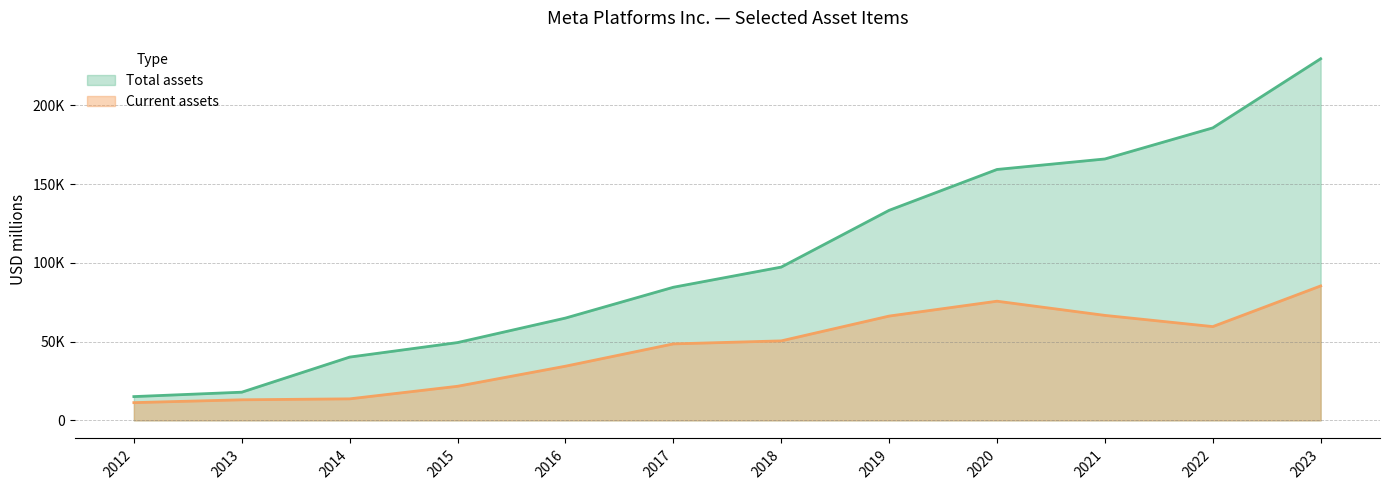

Which series has the largest total across all categories?

Total assets